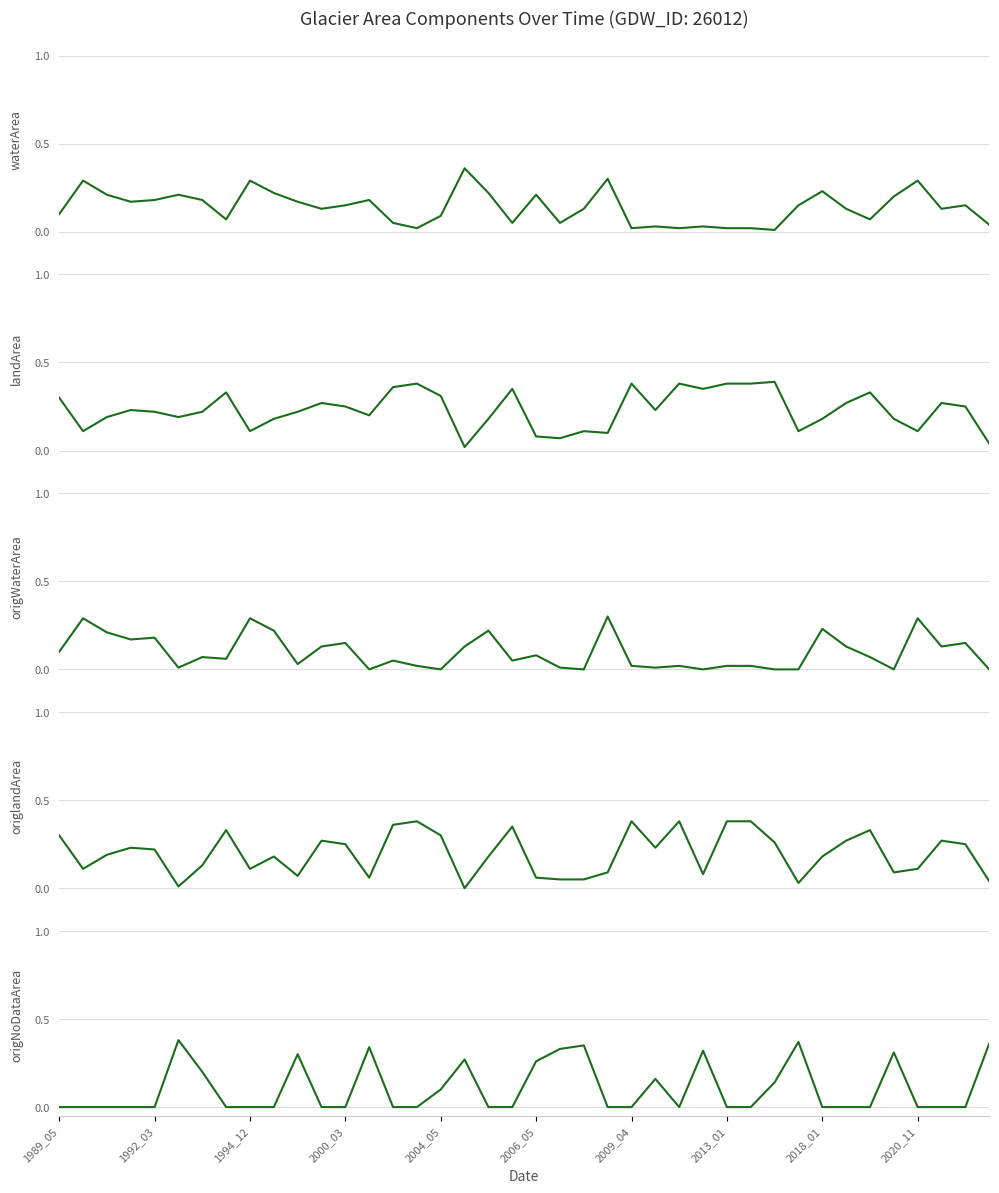

How many interior local valleys does the waterArea series have?

11